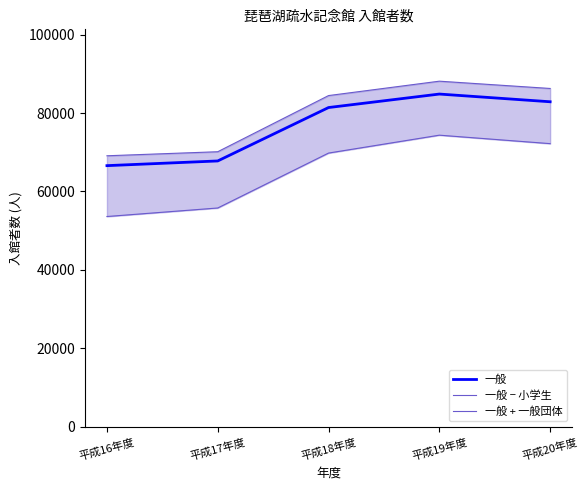

Reading right to left, transcribe all the data shown in this chart.

一般: 平成20年度=82864	平成19年度=84830	平成18年度=81392	平成17年度=67777	平成16年度=66580
一般 − 小学生: 平成20年度=72191	平成19年度=74348	平成18年度=69787	平成17年度=55787	平成16年度=53613
一般 + 一般団体: 平成20年度=86254	平成19年度=88112	平成18年度=84443	平成17年度=70127	平成16年度=69096